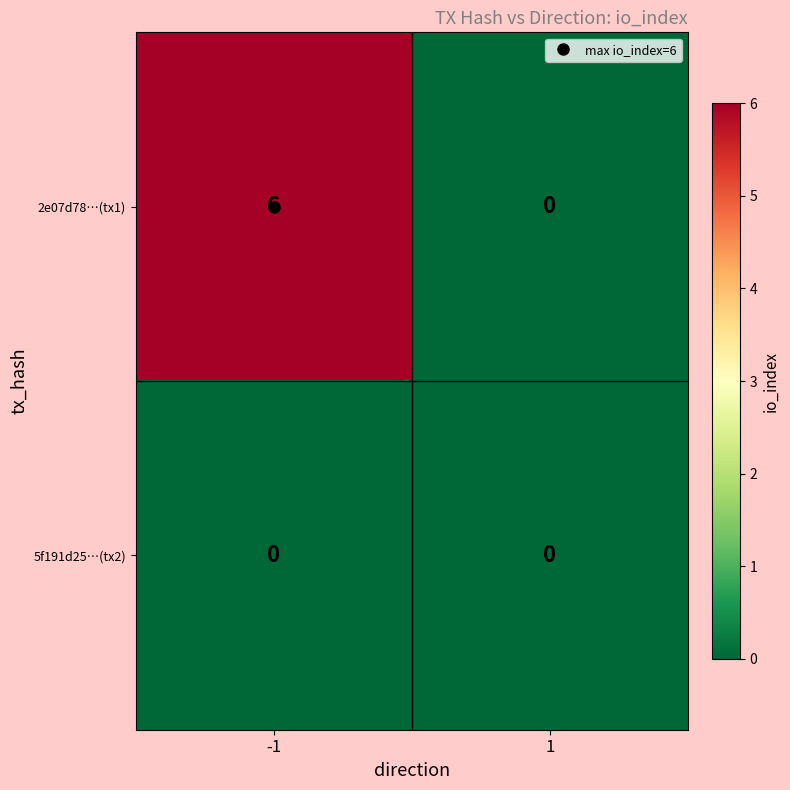

What is the maximum value shown in the chart?

6